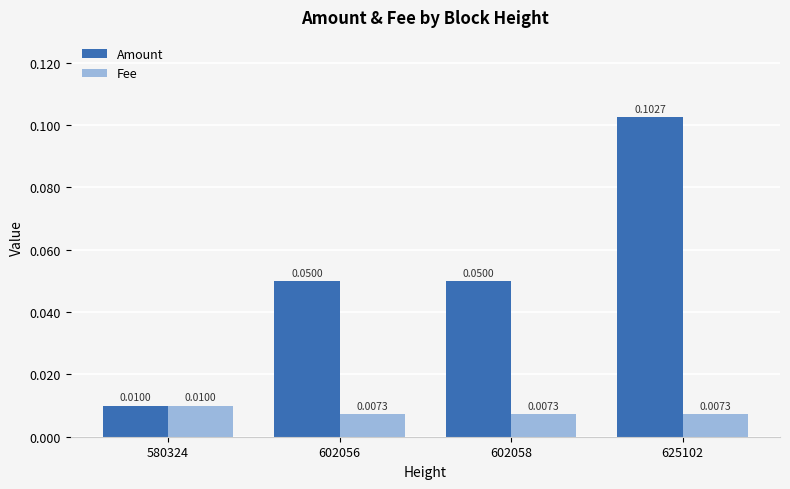

At how many categories does at least one series exceed 0?

4